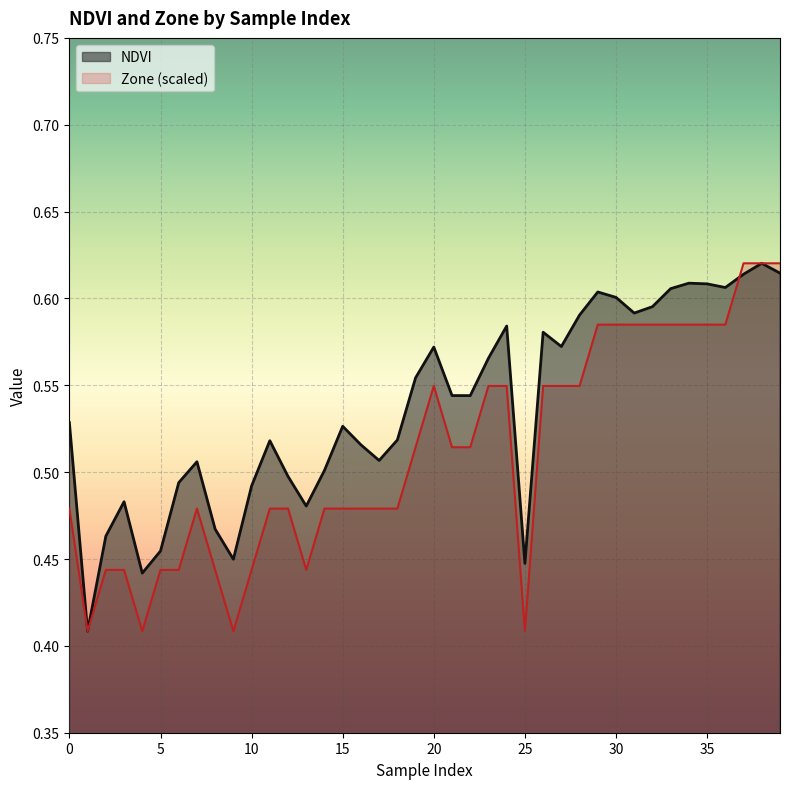

True or false: Zone has more than 0 points higher than both neighbors.

True